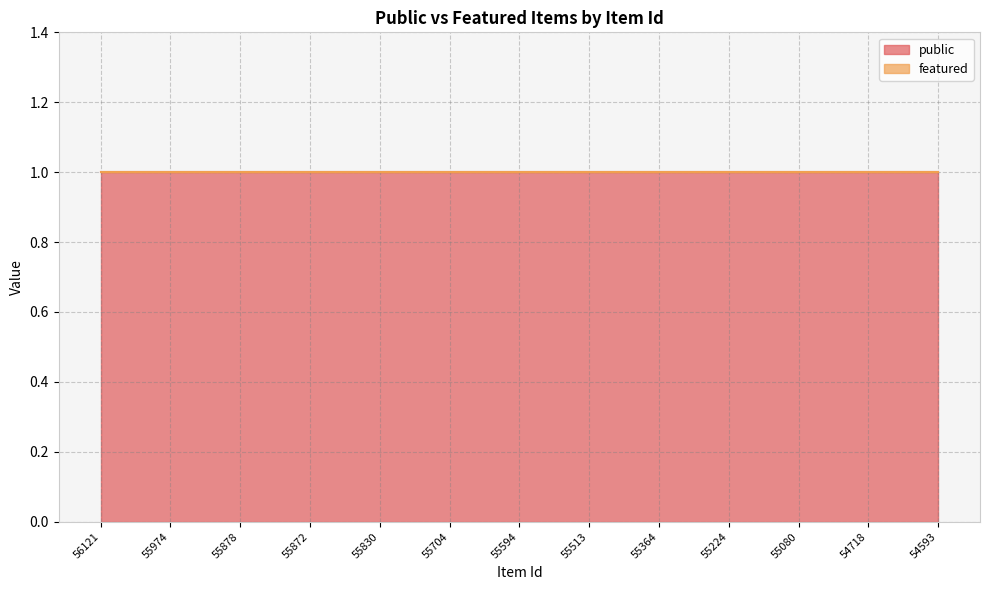

Which category has the lowest value across all series?

56121